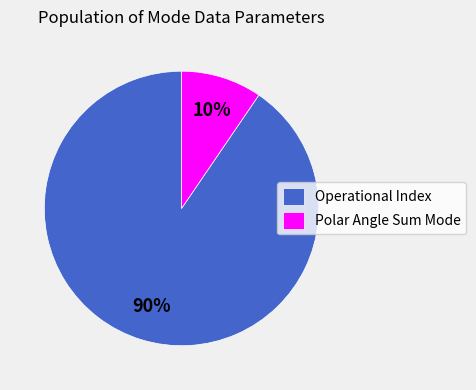

What is the largest slice in the pie chart?

Operational Index